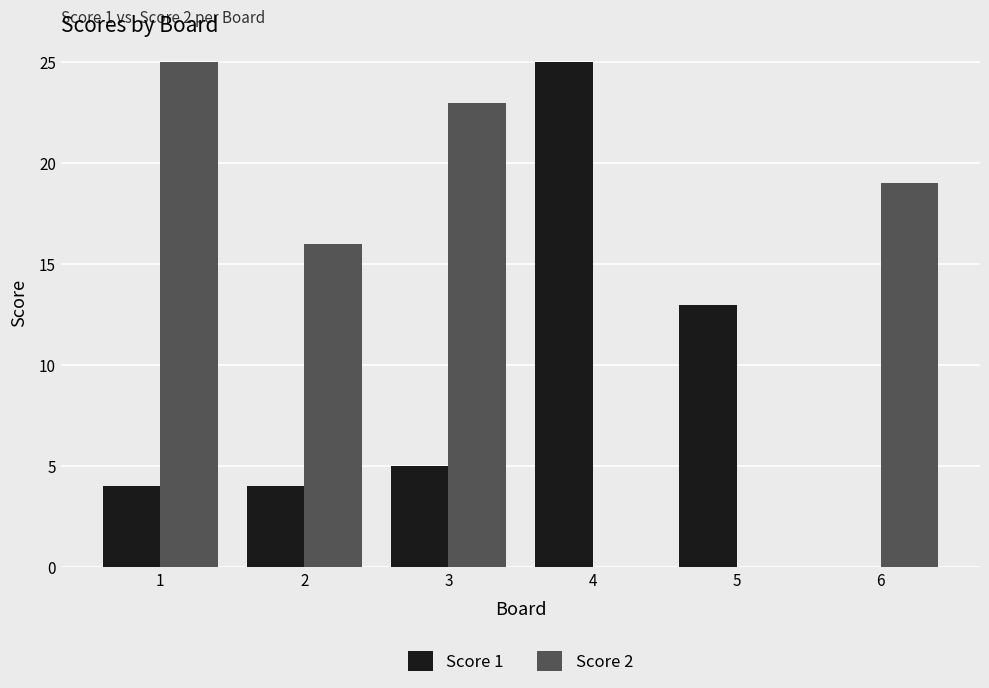

What is the total value across all series at 2?

20